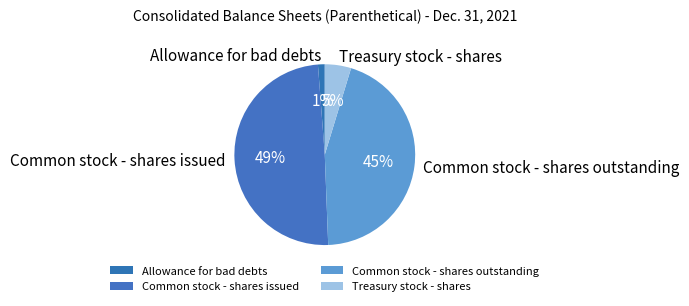

Combined, do Treasury stock - shares and Allowance for bad debts account for over 50%?

No